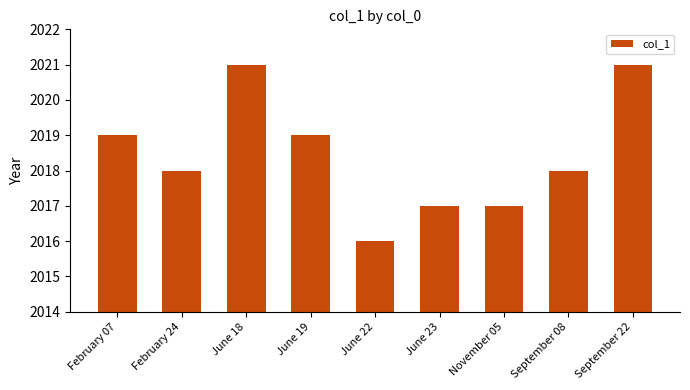

What is the value of the 6th bar from the left?

2017